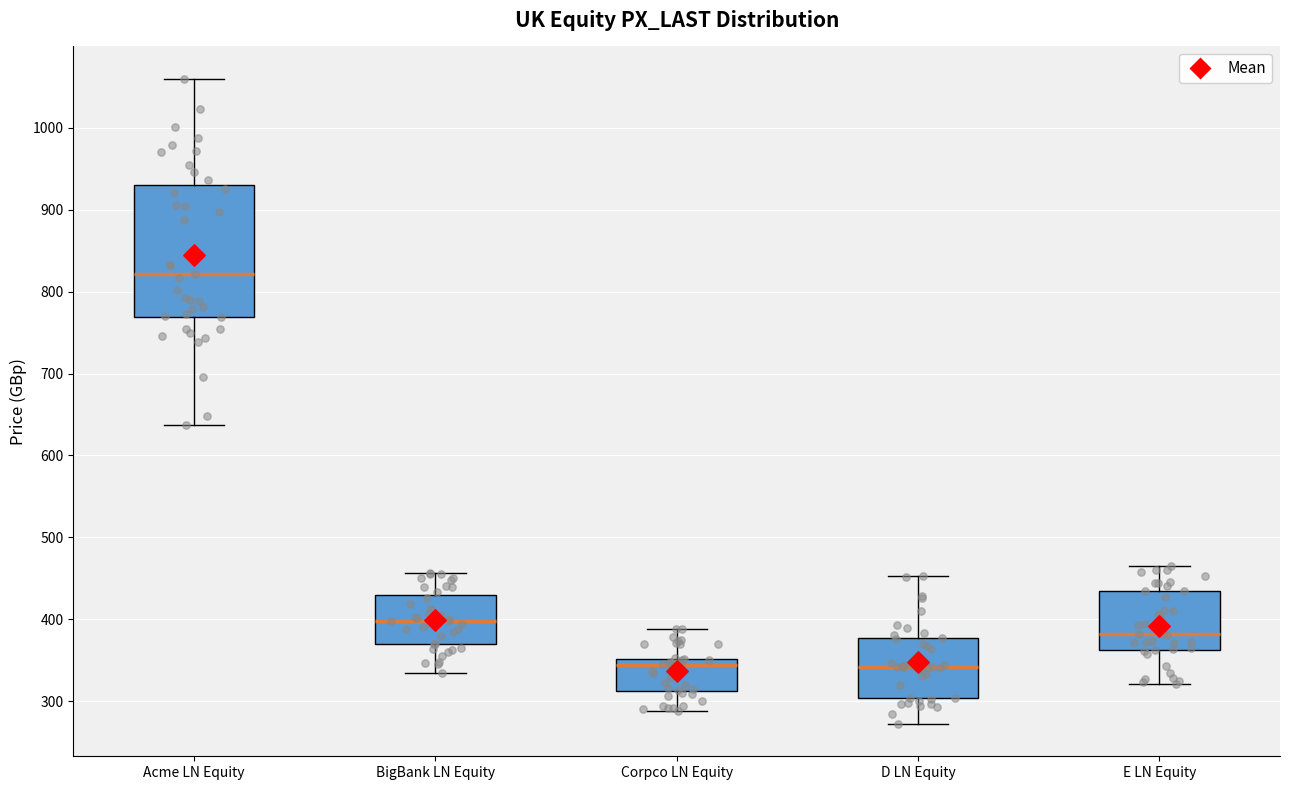

Reading left to right, transcribe this box plot: for each box, give where its median line is, the range the box spans, and where its two whiskers end, as read against the y-axis. The values are not printed on the chart, so give them approximately, as read against the axis.

Acme LN Equity: median 820, box 770 to 930, whiskers 640 to 1060
BigBank LN Equity: median 400, box 370 to 430, whiskers 340 to 460
Corpco LN Equity: median 340, box 310 to 350, whiskers 290 to 390
D LN Equity: median 340, box 300 to 380, whiskers 270 to 450
E LN Equity: median 380, box 360 to 430, whiskers 320 to 470